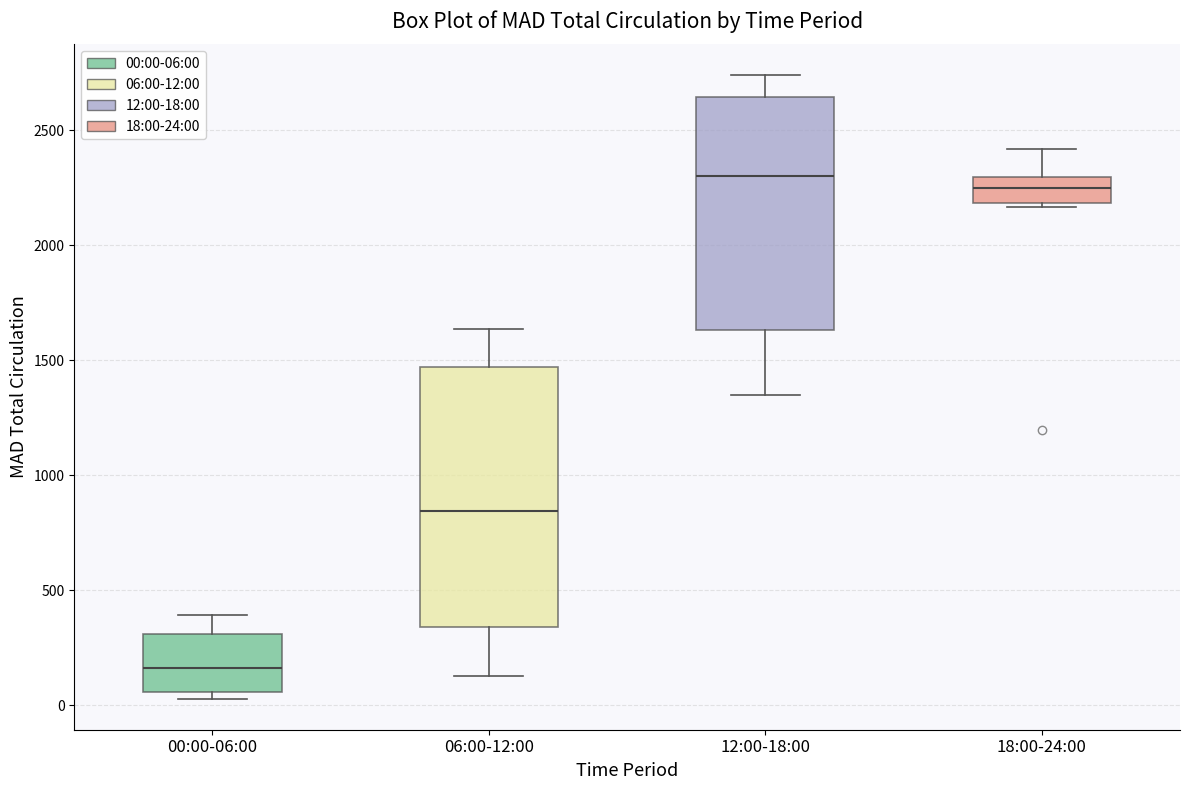

Which box's median line is the lowest?

00:00-06:00